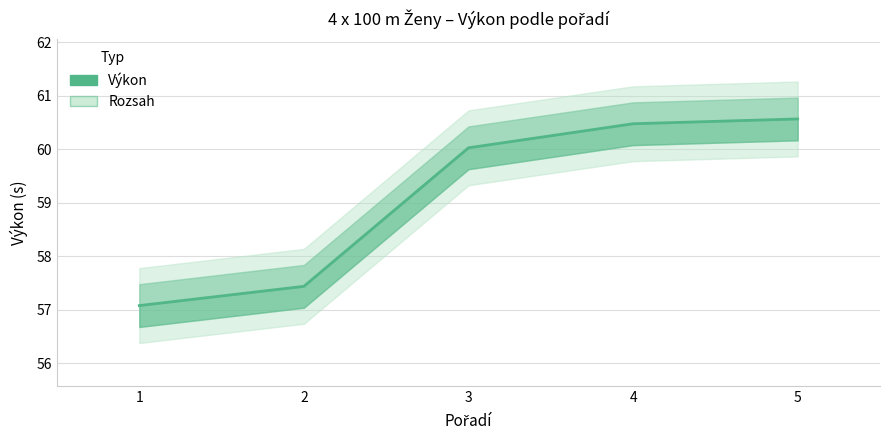

Reading right to left, transcribe all the data shown in this chart.

5=60.6	4=60.5	3=60.0	2=57.4	1=57.1